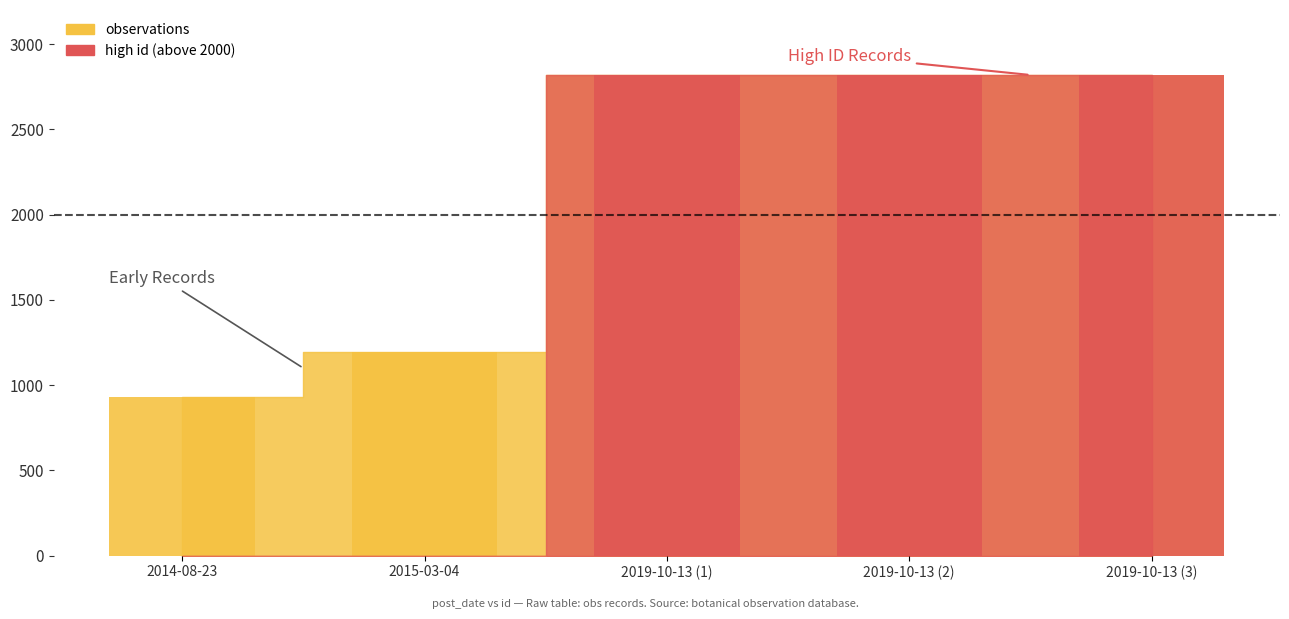

What is the sum of the values at 2019-10-13 and 2015-03-04?

4016